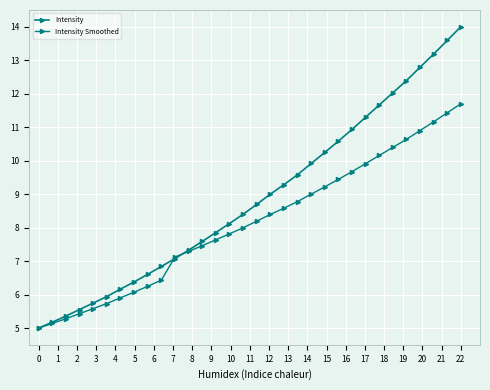

At how many categories does at least one series exceed 13?

3